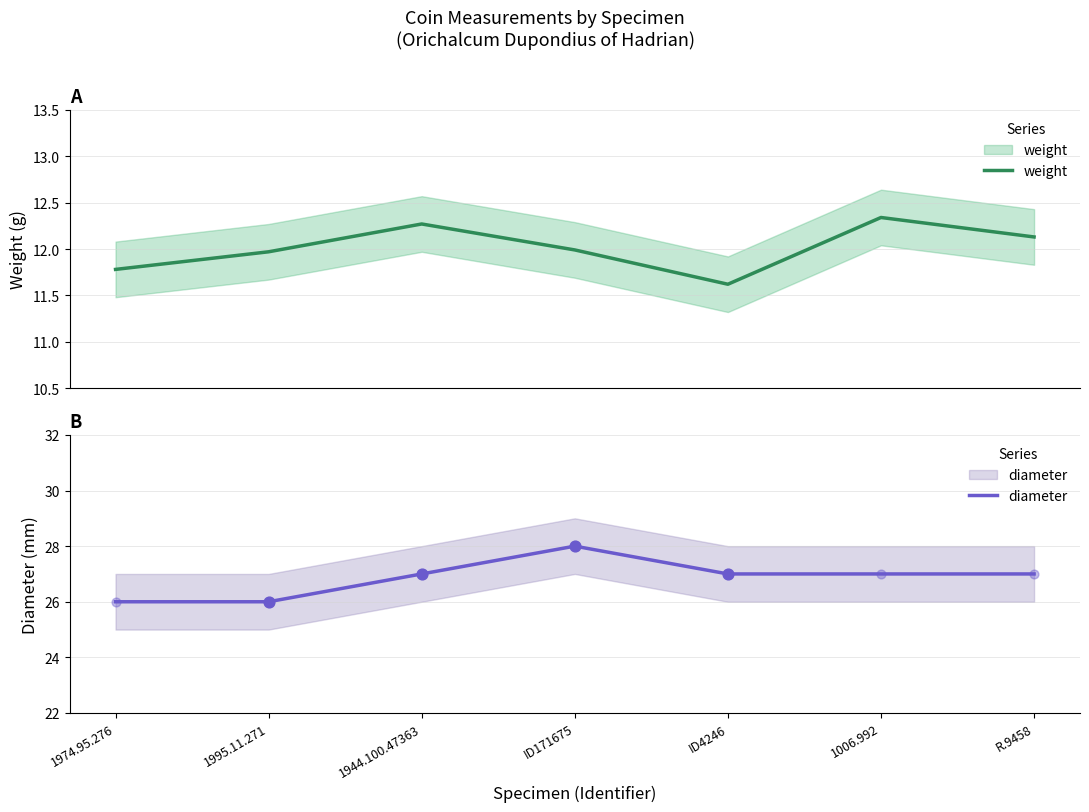

Is the value of weight at 1006.992 greater than the value of diameter at 1995.11.271?

No